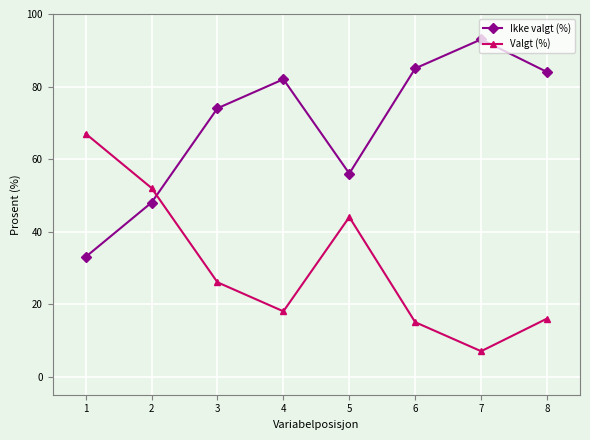

Reading right to left, transcribe all the data shown in this chart.

Ikke valgt (%): 8=84	7=93	6=85	5=56	4=82	3=74	2=48	1=33
Valgt (%): 8=16	7=7	6=15	5=44	4=18	3=26	2=52	1=67